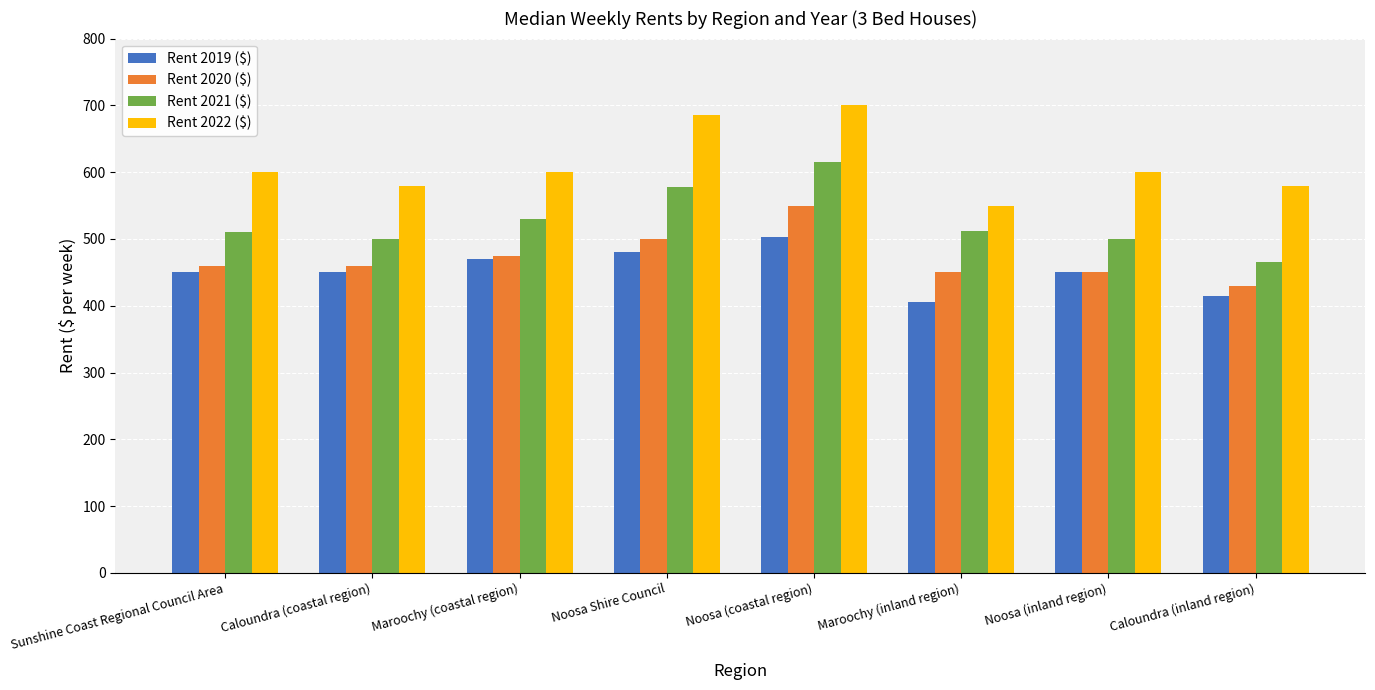

What position from the right is Noosa (coastal region)?

4